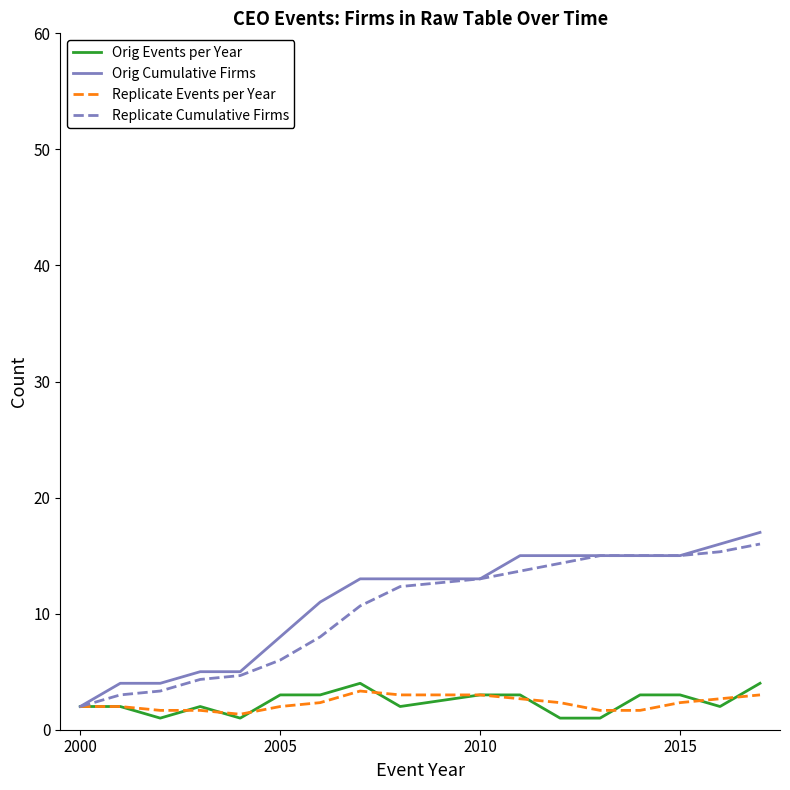

What is the minimum value for Orig Cumulative Firms?

2.0